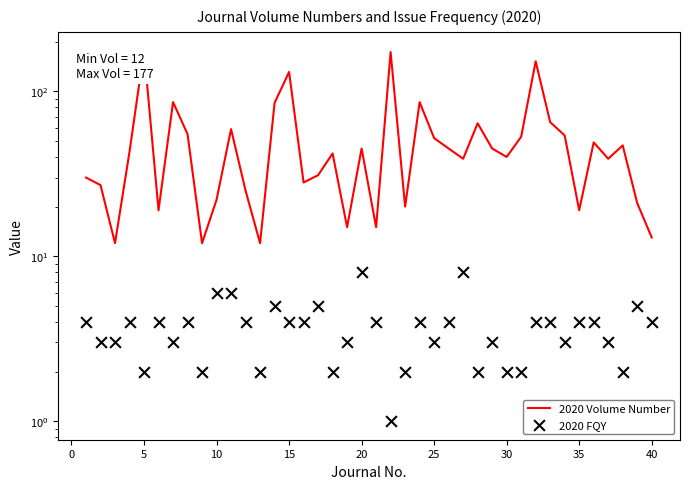

Which series has the largest total across all categories?

2020 Volume Number